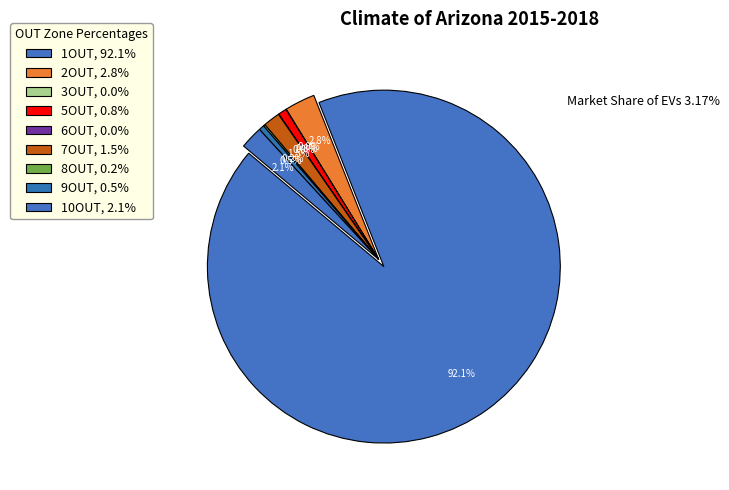

What percentage do 1OUT and 8OUT together represent?

92.3%